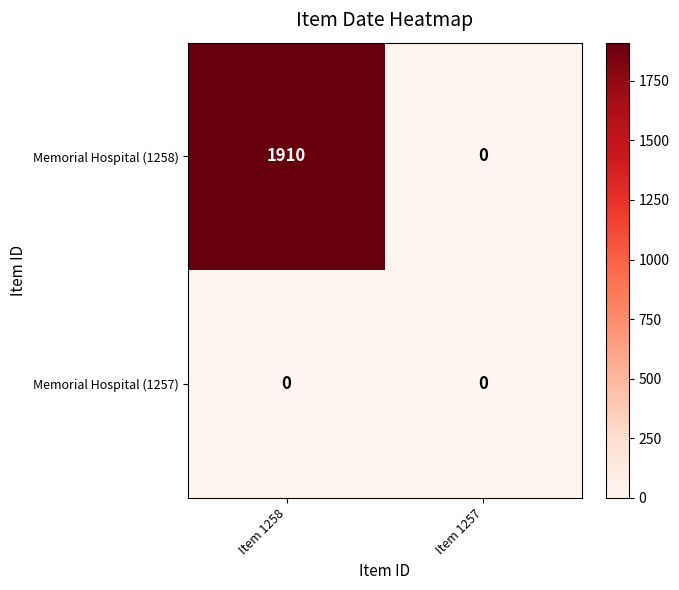

Is the value of Memorial Hospital (1257) at Item 1258 greater than the value of Memorial Hospital (1258) at Item 1258?

No